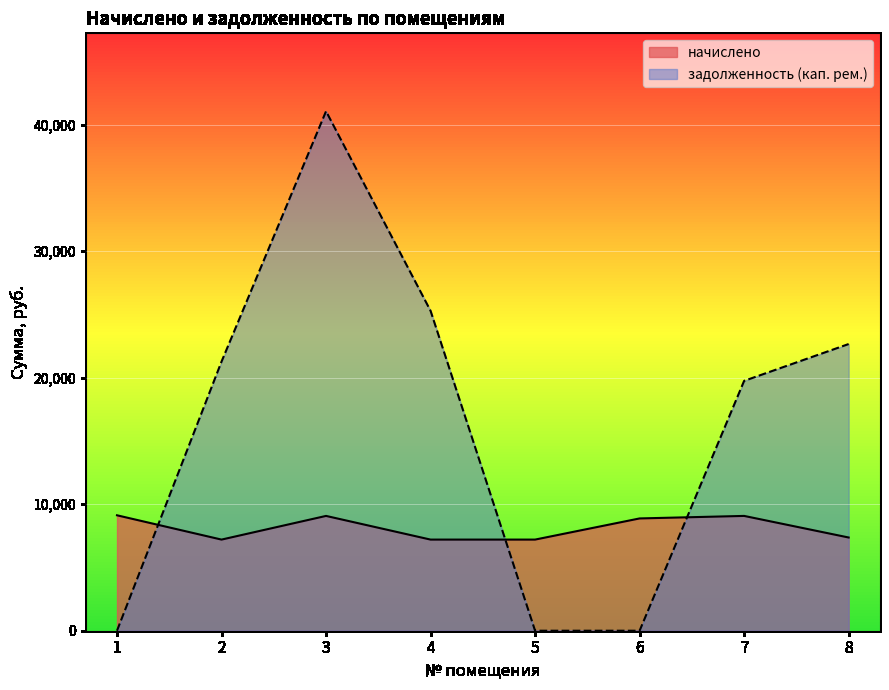

What is the highest value of the начислено series?

9124.6